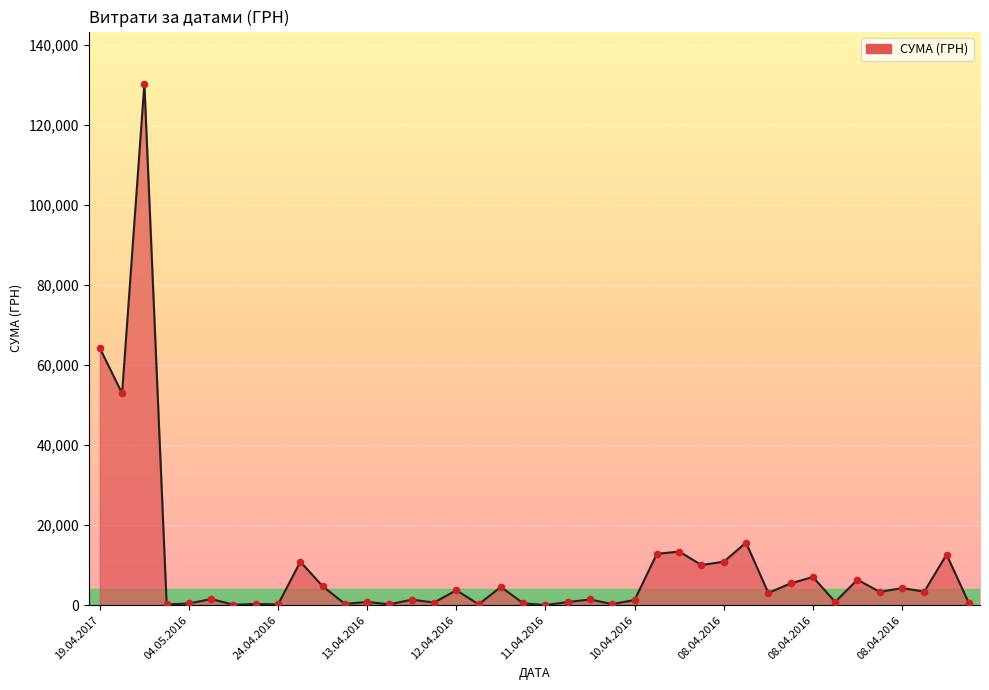

What is the difference between the maximum and minimum values?

130357.3